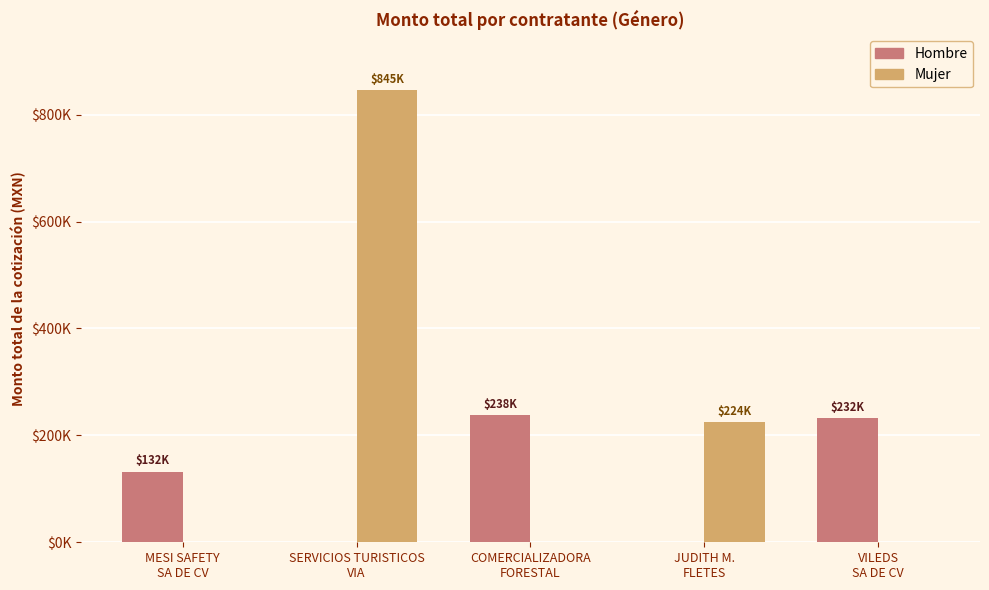

What is the approximate value of Hombre at VILEDS
SA DE CV?

232000.0